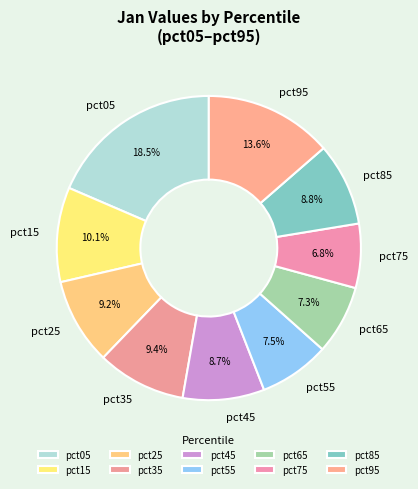

How many slices are in this pie chart?

10